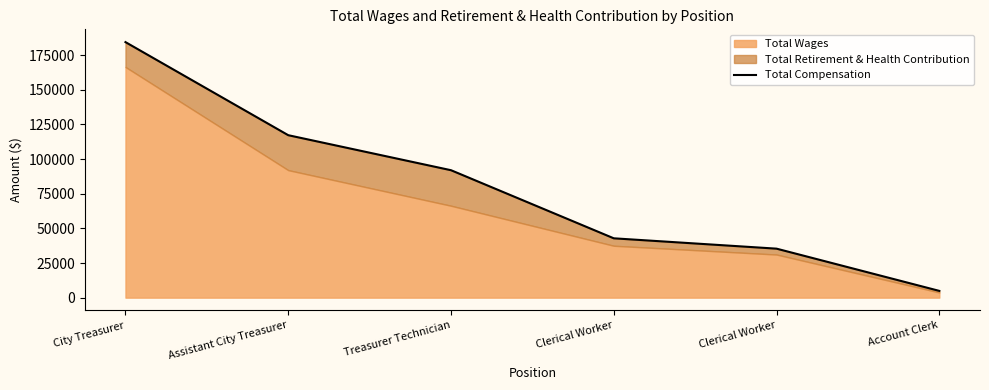

What is the difference between the values at Clerical Worker and Account Clerk?

37947